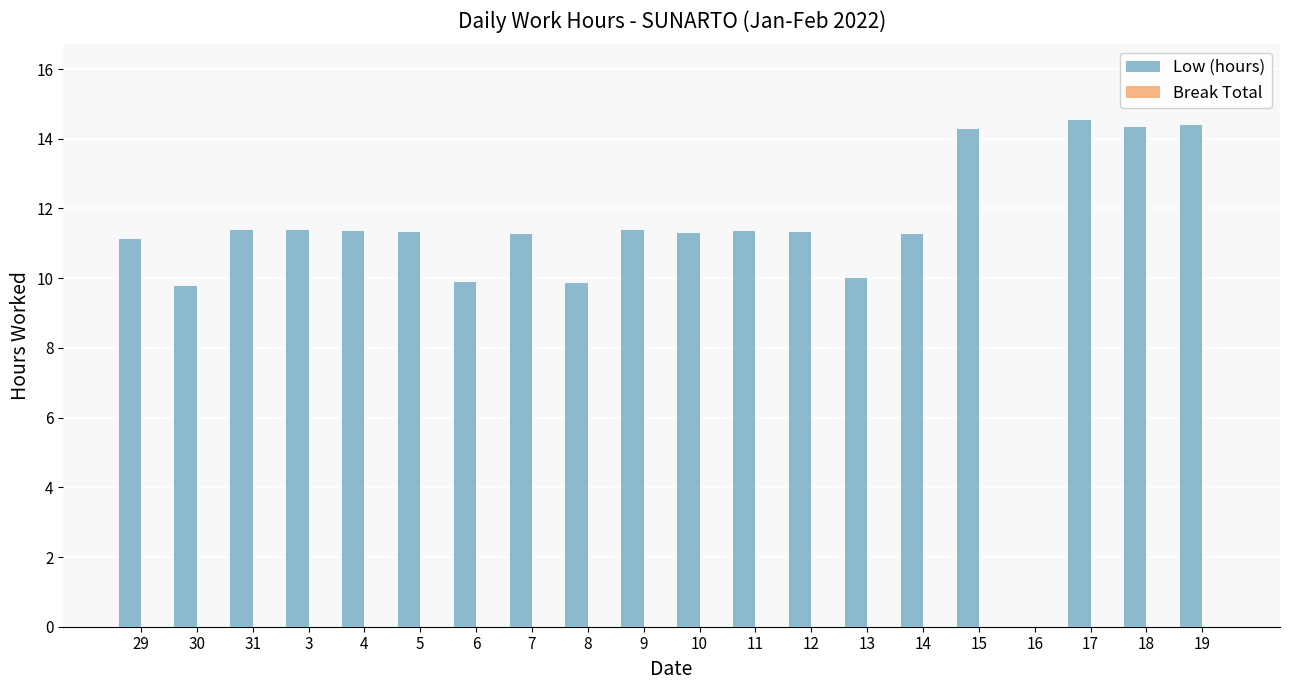

What is the change in value from 30 to 4?

+1.6